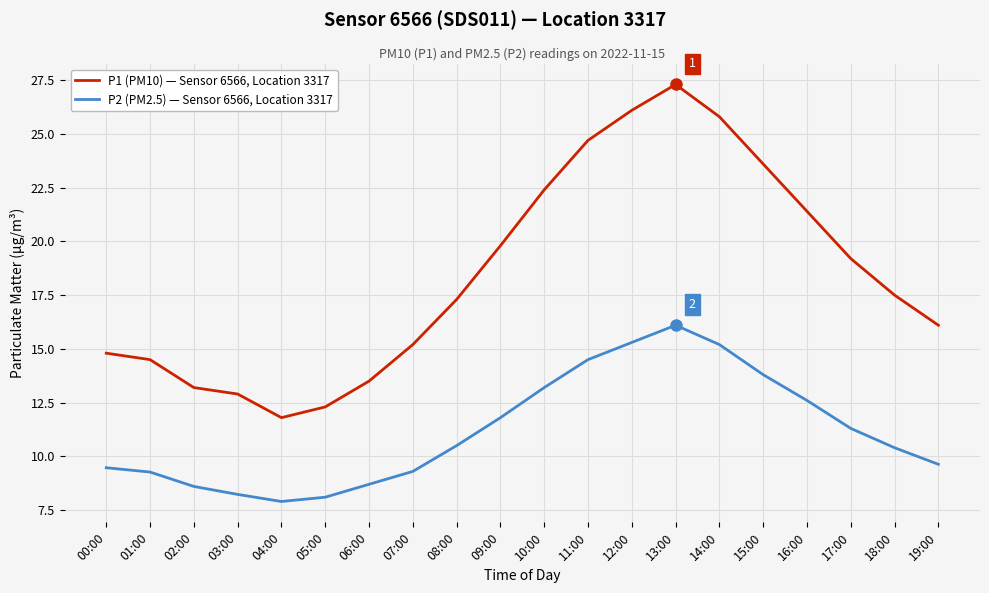

What position from the right is 01:00?

19